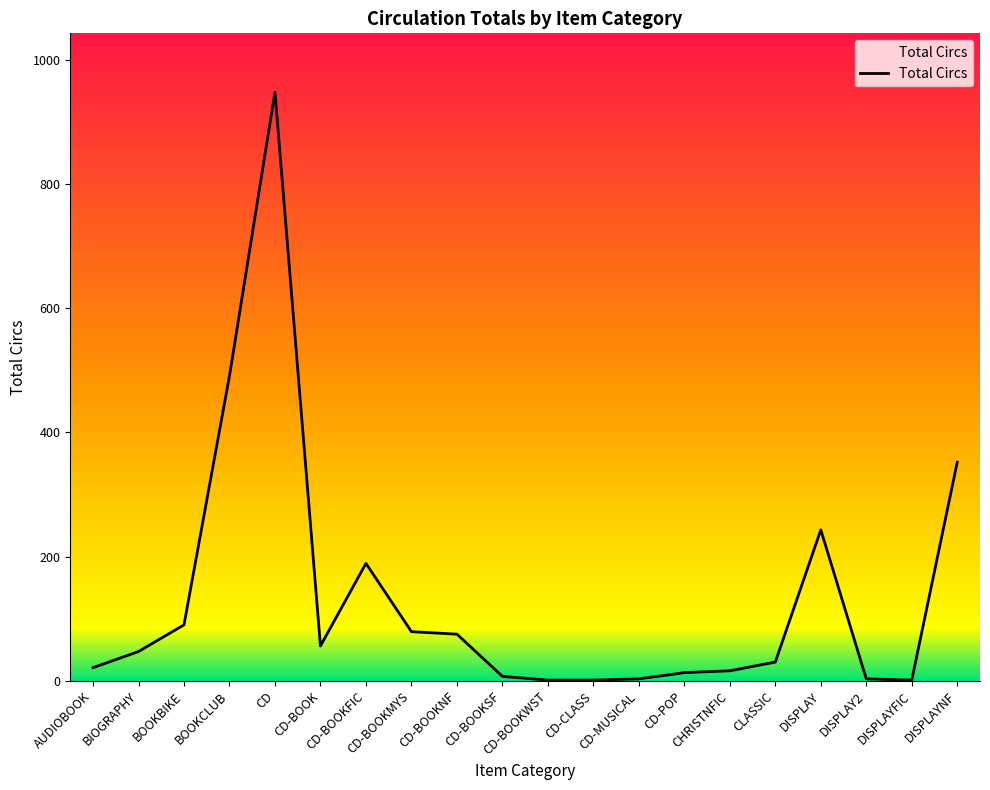

How many lines are shown in the chart?

1